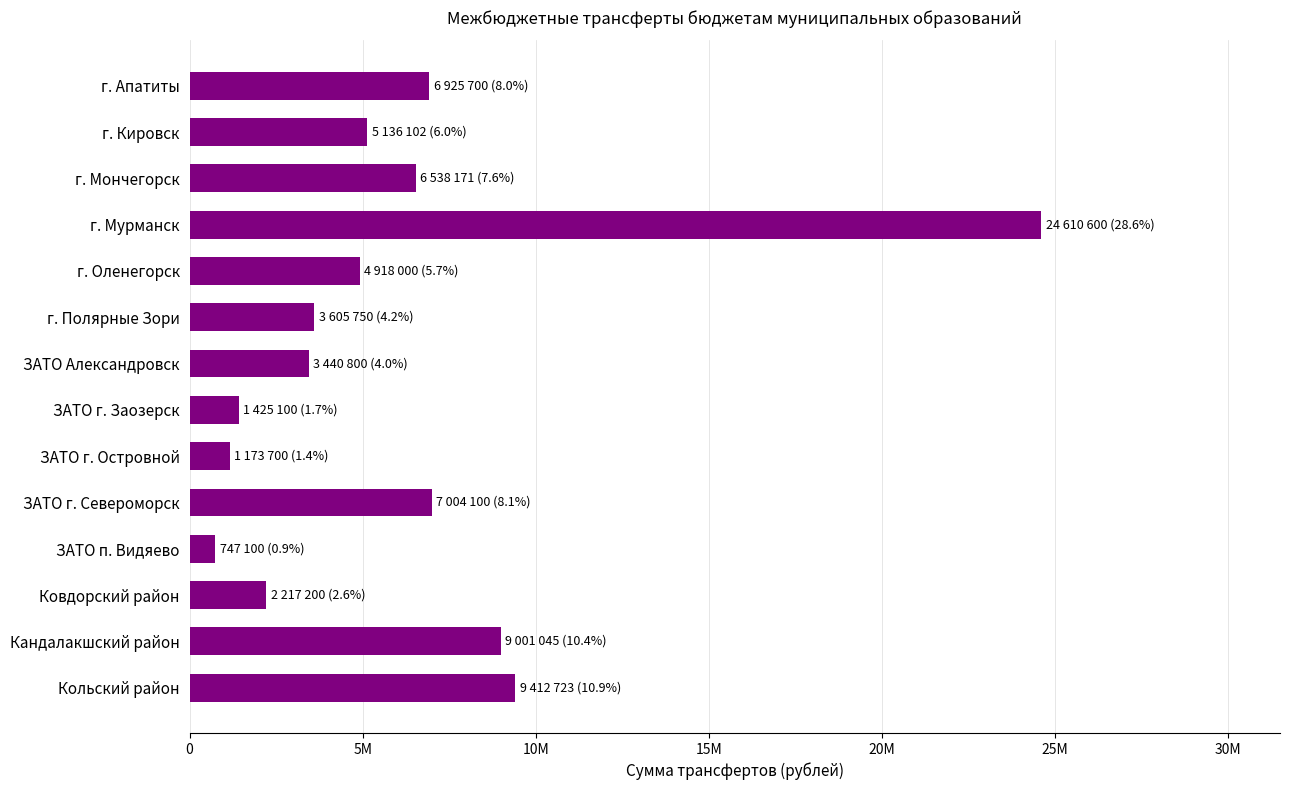

Are the bars horizontal?

Yes